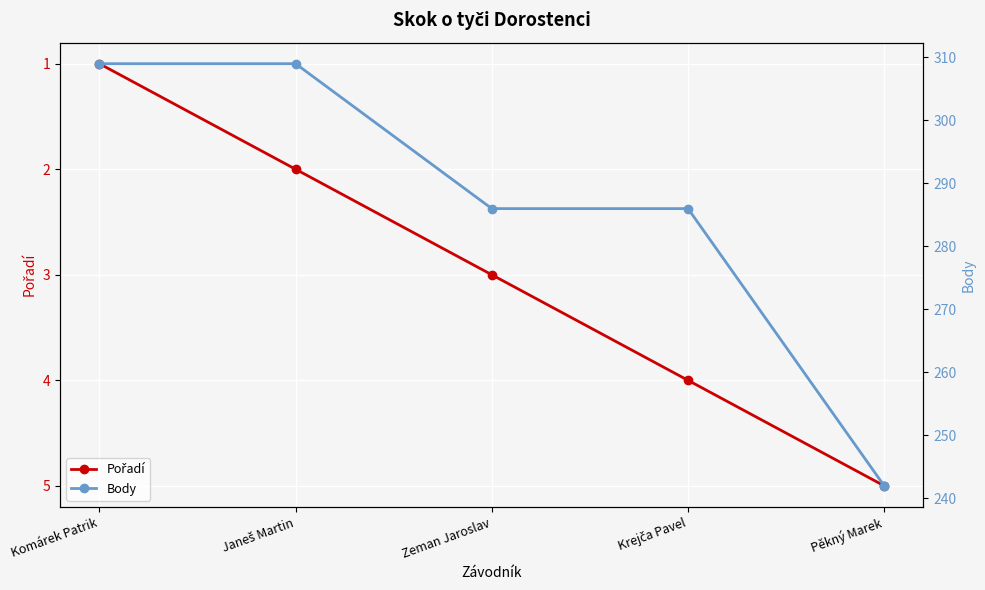

What are all the series names shown in the legend?

Pořadí, Body